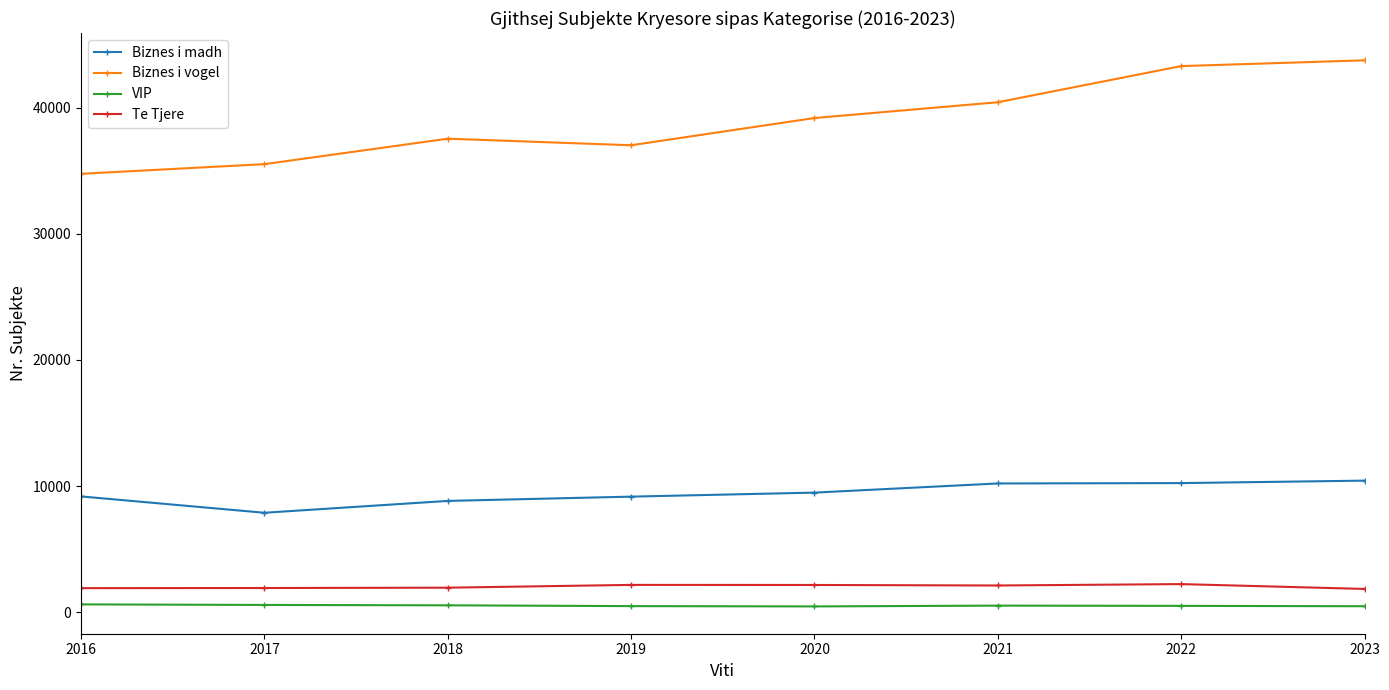

True or false: Biznes i madh and VIP intersect in this chart.

False